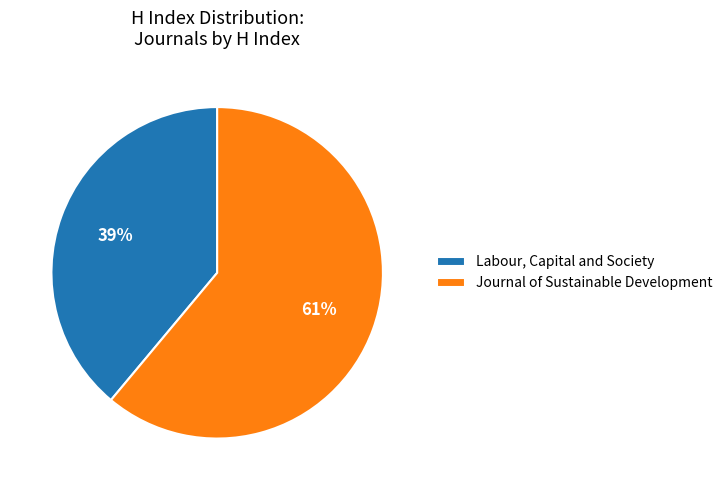

Which category has the biggest portion of the pie?

Journal of Sustainable Development